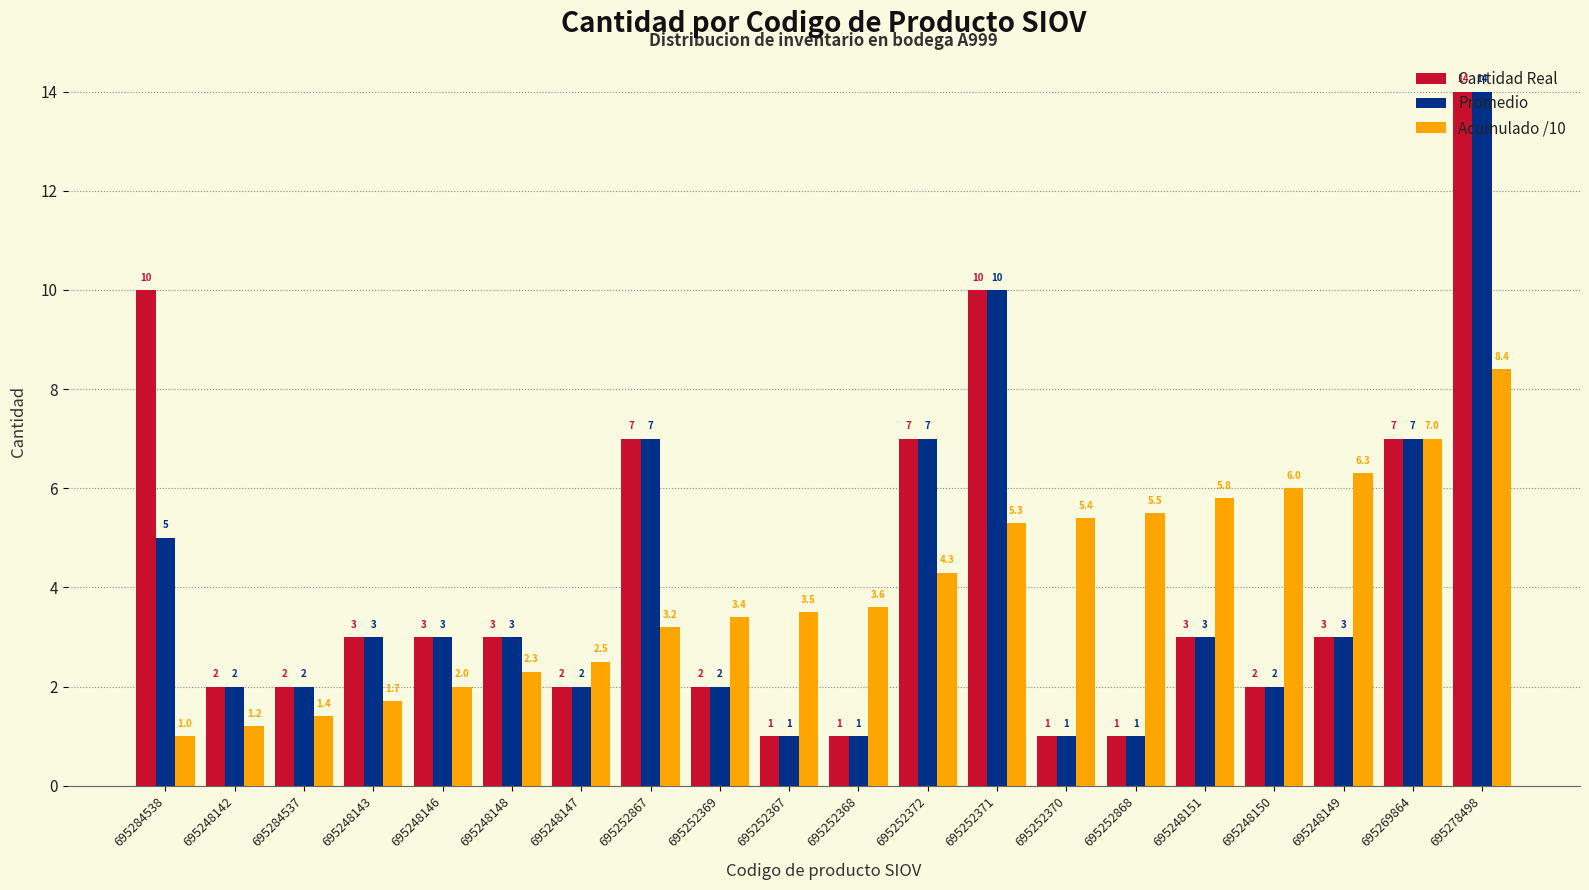

At how many categories does at least one series exceed 8?

3